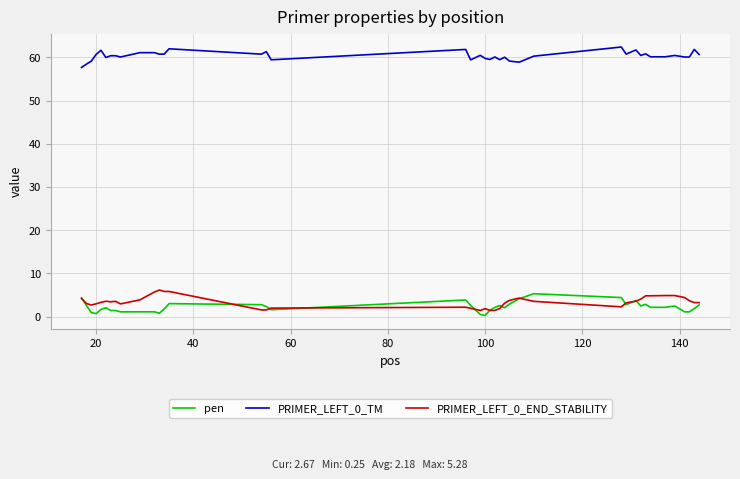

What is the minimum value for PRIMER_LEFT_0_TM?

57.7